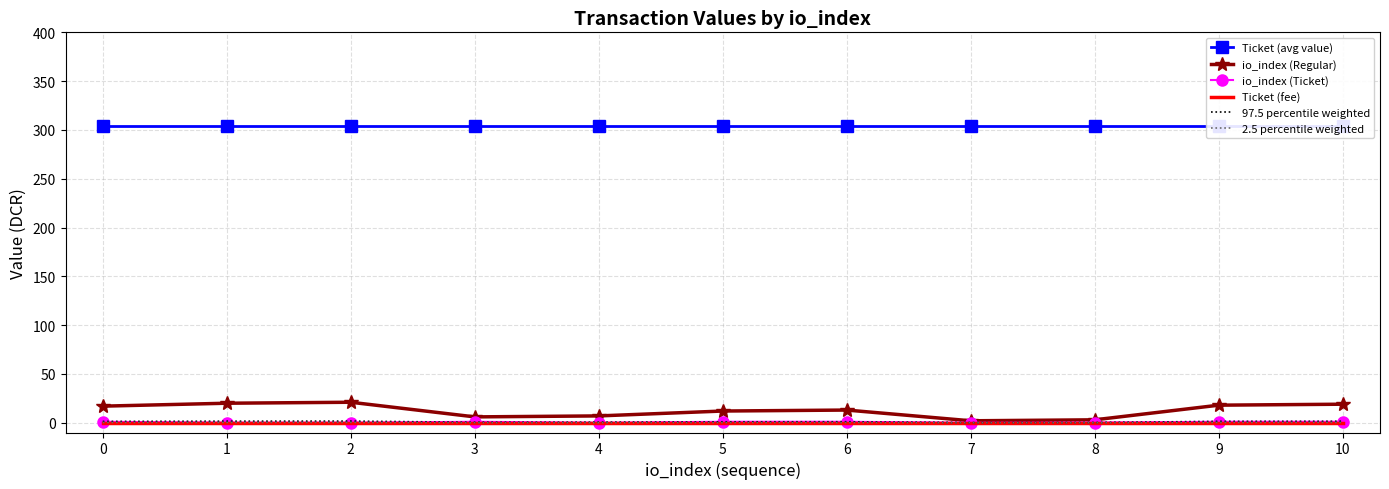

True or false: io_index (Regular) has a value of 7.0 at 4.

True